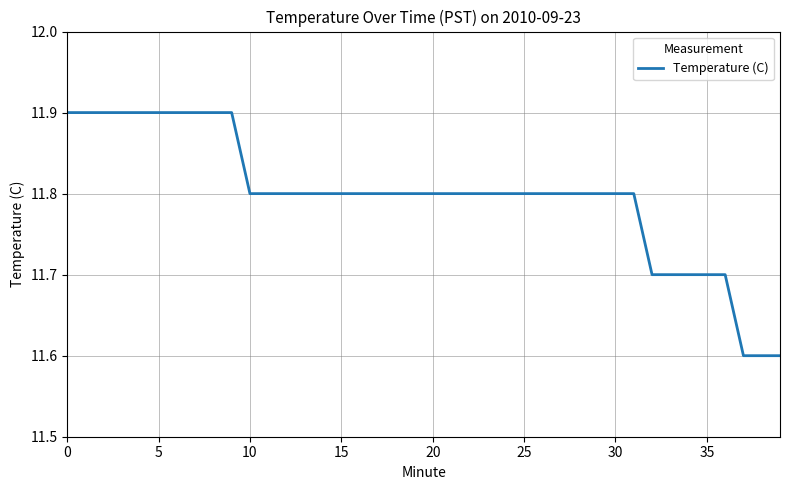

How many values are between 11 and 12?

40